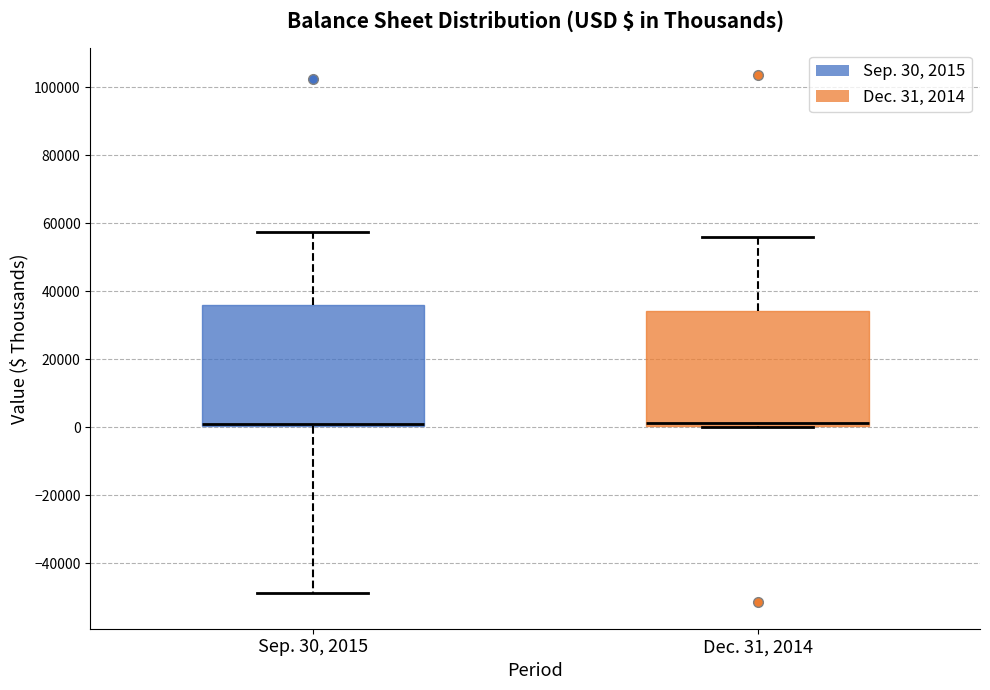

Where does the upper whisker of the box for Dec. 31, 2014 end on the y-axis? The values are not printed on the chart, so give them approximately, as read against the axis.

56000